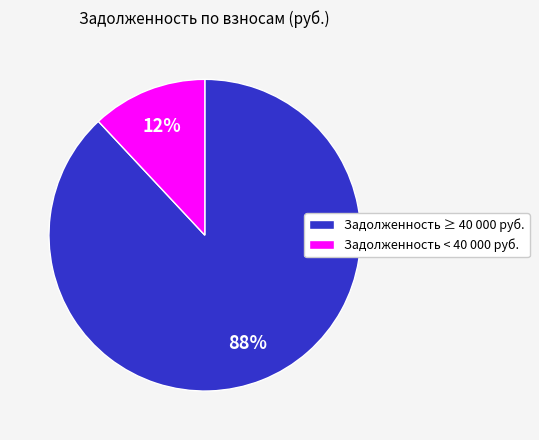

To the nearest percent, what is the average slice percentage?

50%